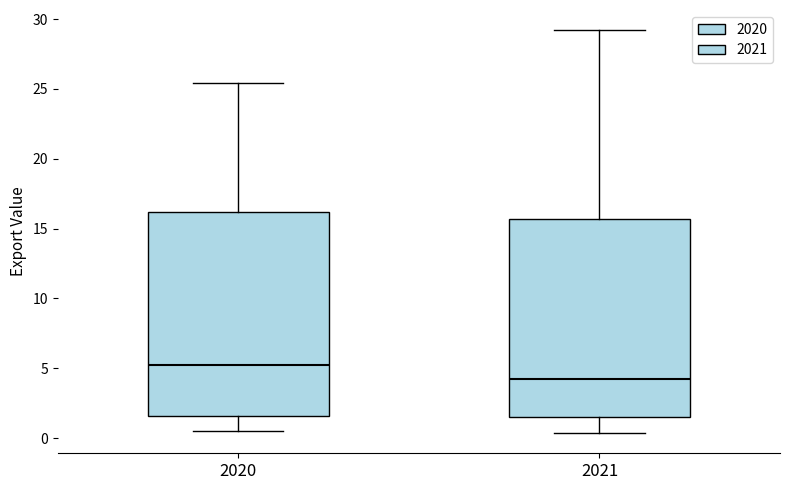

Which box has the highest median line?

2020